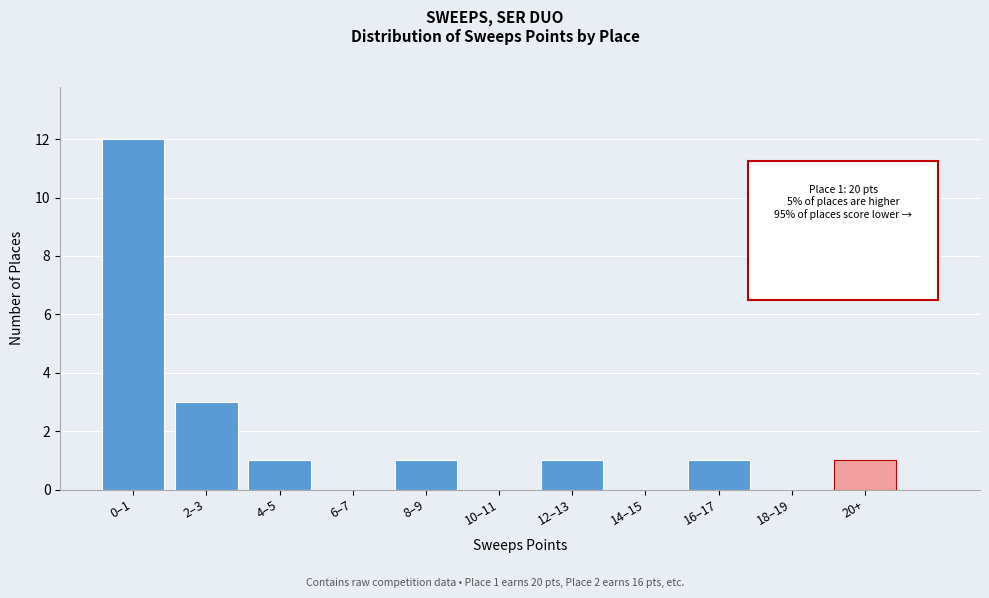

Reading left to right, extract all data points from this chart.

0–1=12	2–3=3	4–5=1	6–7=0	8–9=1	10–11=0	12–13=1	14–15=0	16–17=1	18–19=0	20+=1